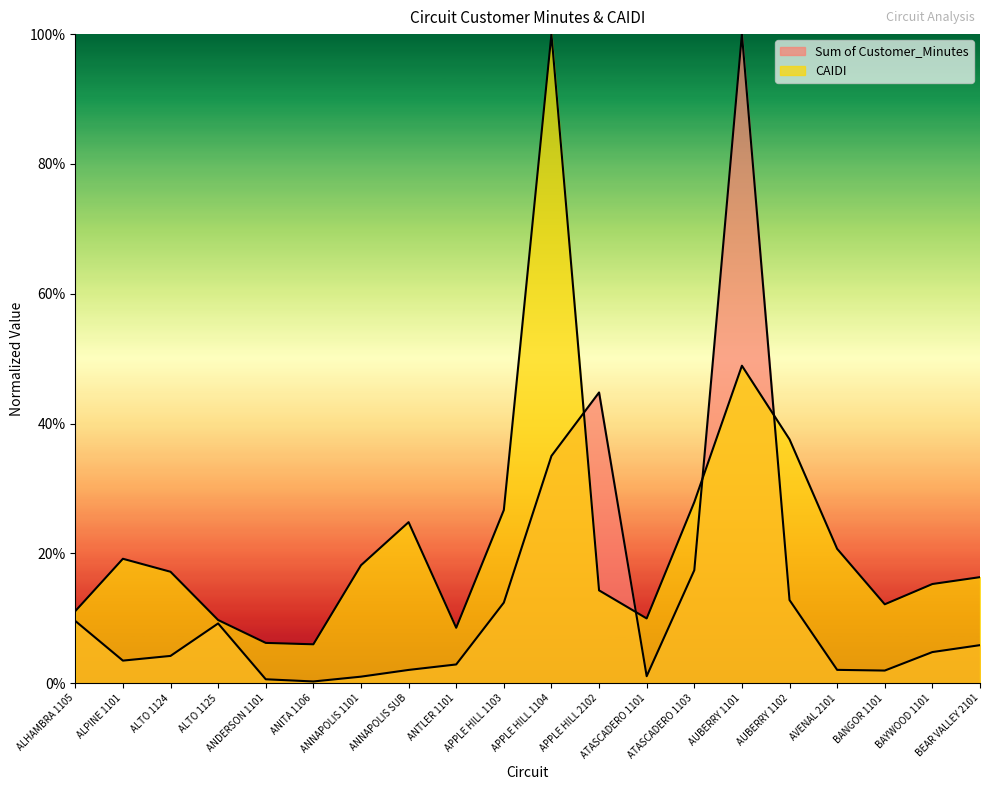

What are all the series names shown in the legend?

Sum of Customer_Minutes, CAIDI